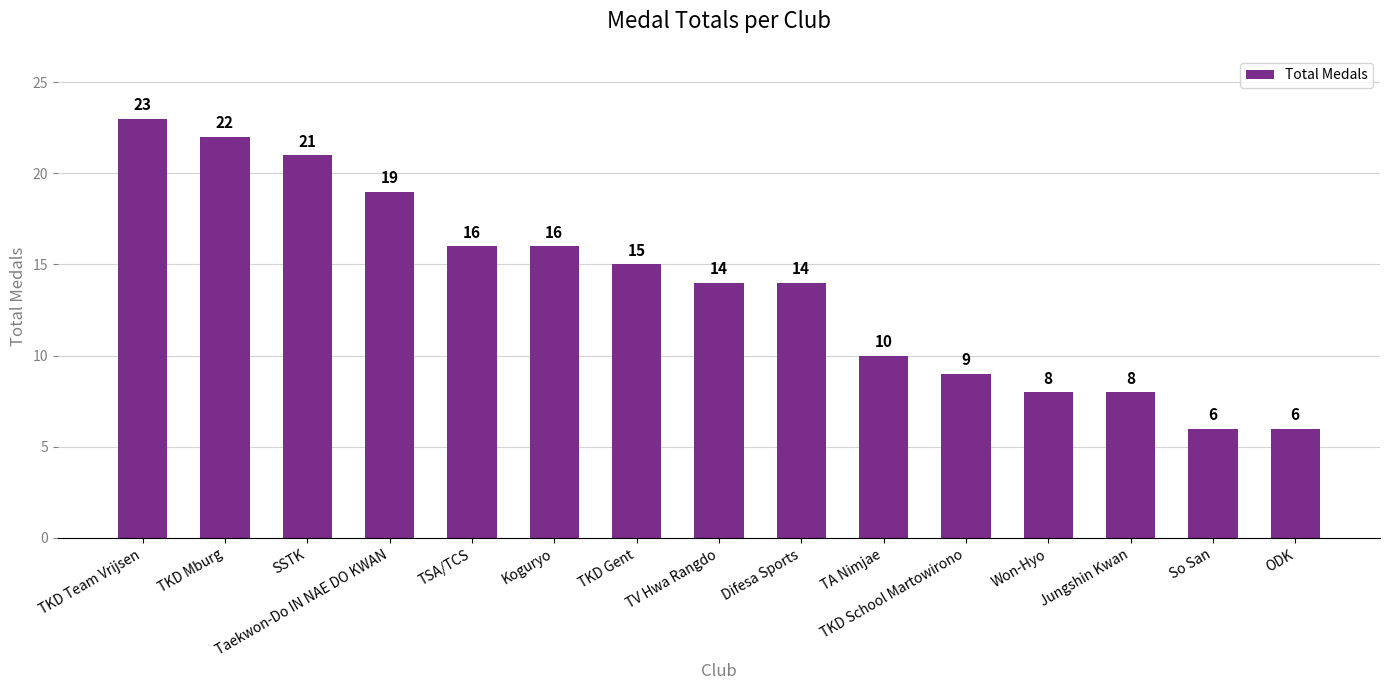

True or false: the data shows 5 at TKD School Martowirono.

False